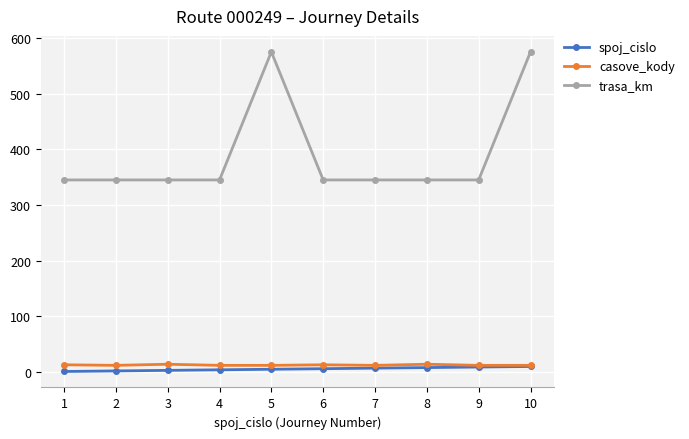

What is the maximum value shown in the chart?

575